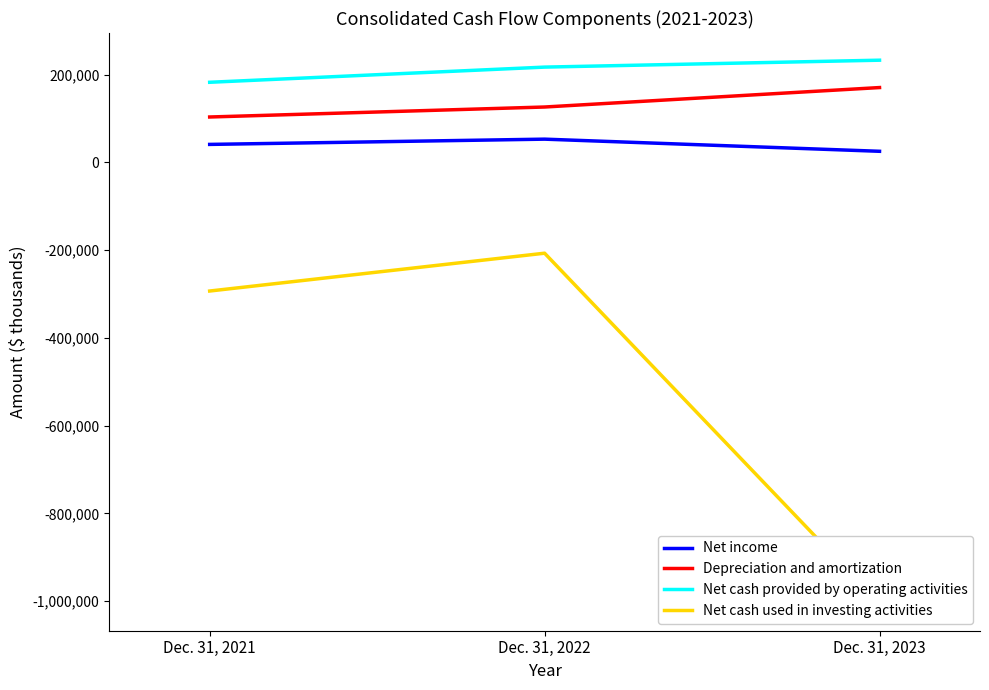

Is it true that Net cash used in investing activities equals -206920 at Dec. 31, 2022?

True